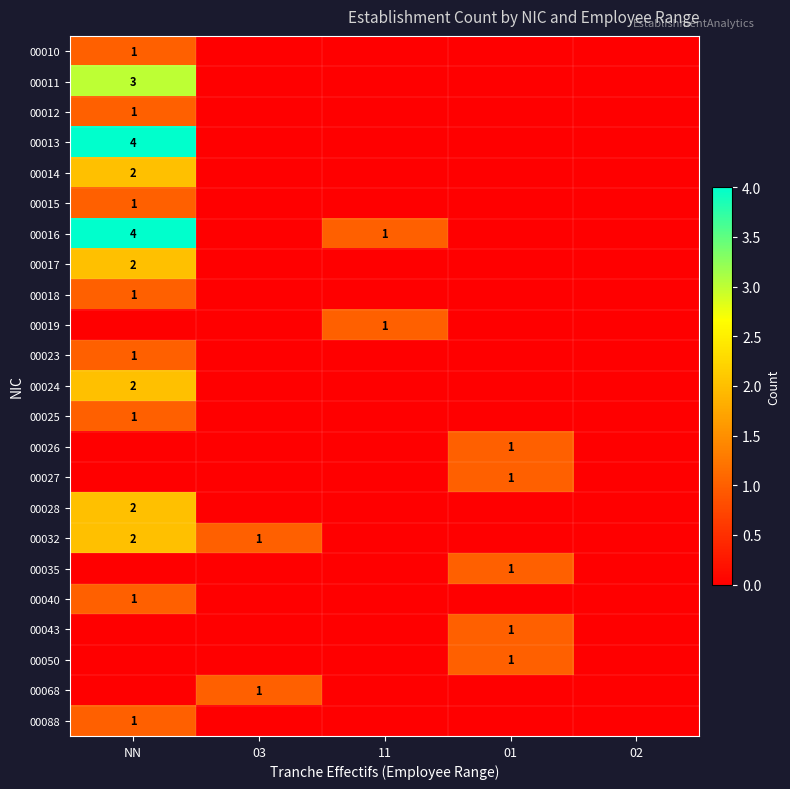

The 00043 series shows 1 at 01. True or false?

True